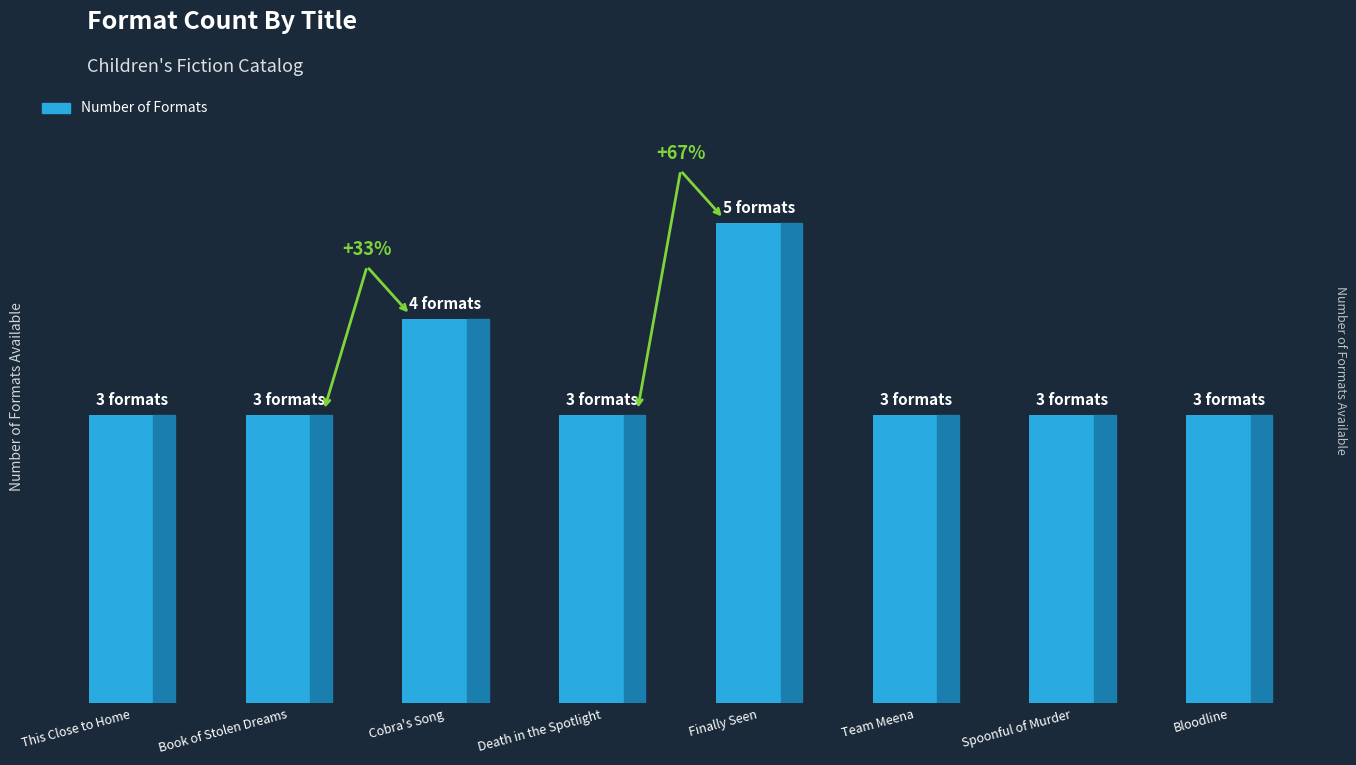

The value at Cobra's Song is 2. True or false?

False